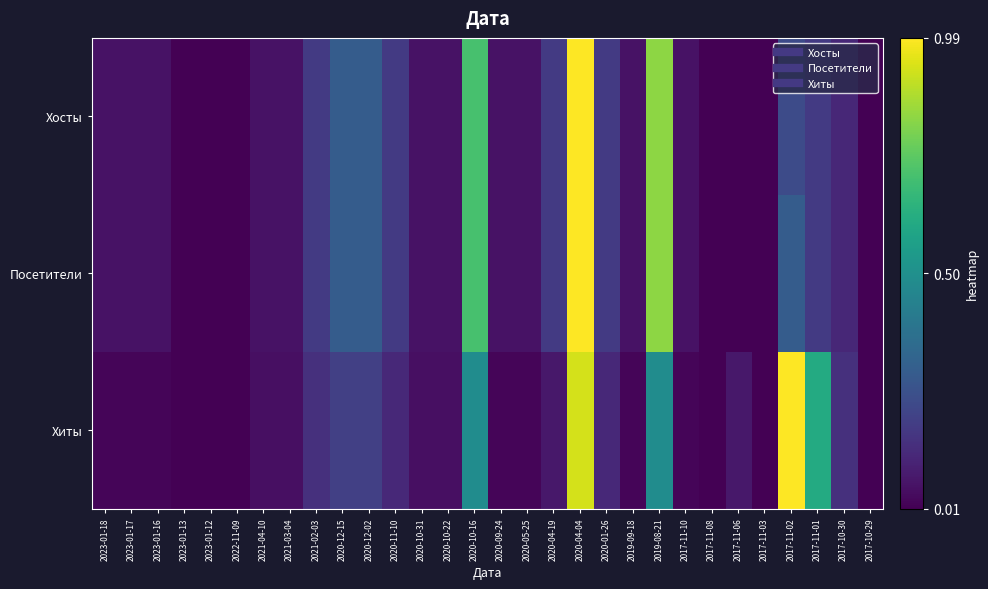

At how many categories does at least one series exceed 0?

24